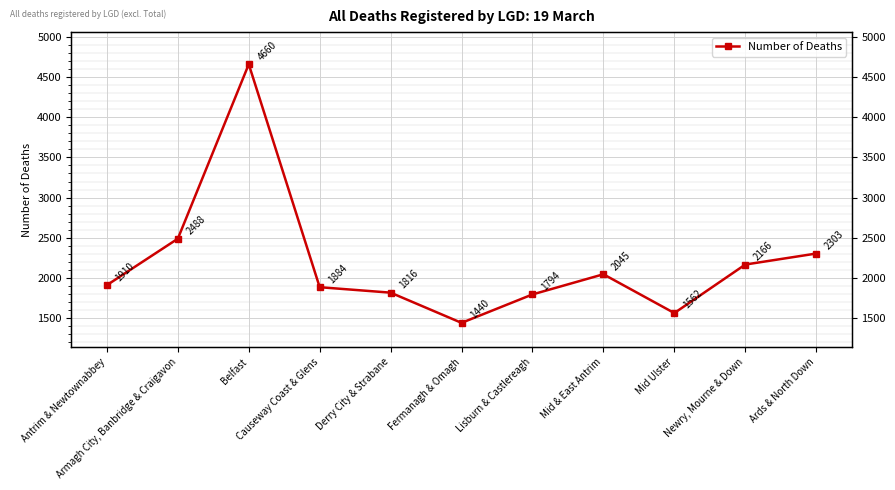

How many values are below 1910?

5